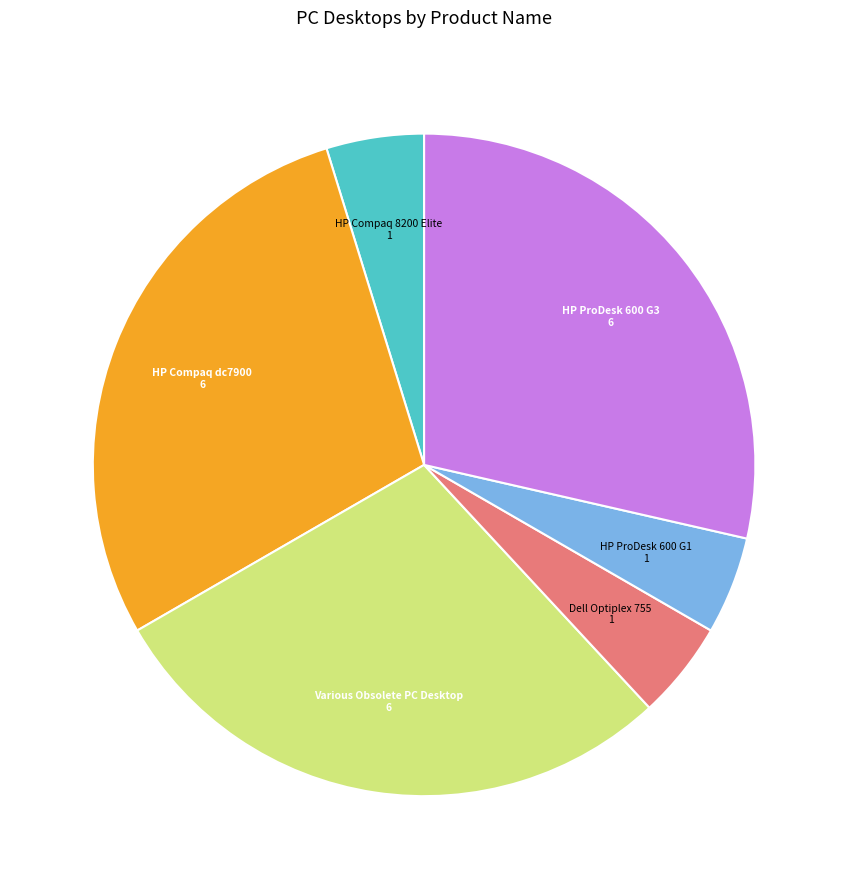

Is it true that HP ProDesk 600 G1 is 5% of the pie?

True